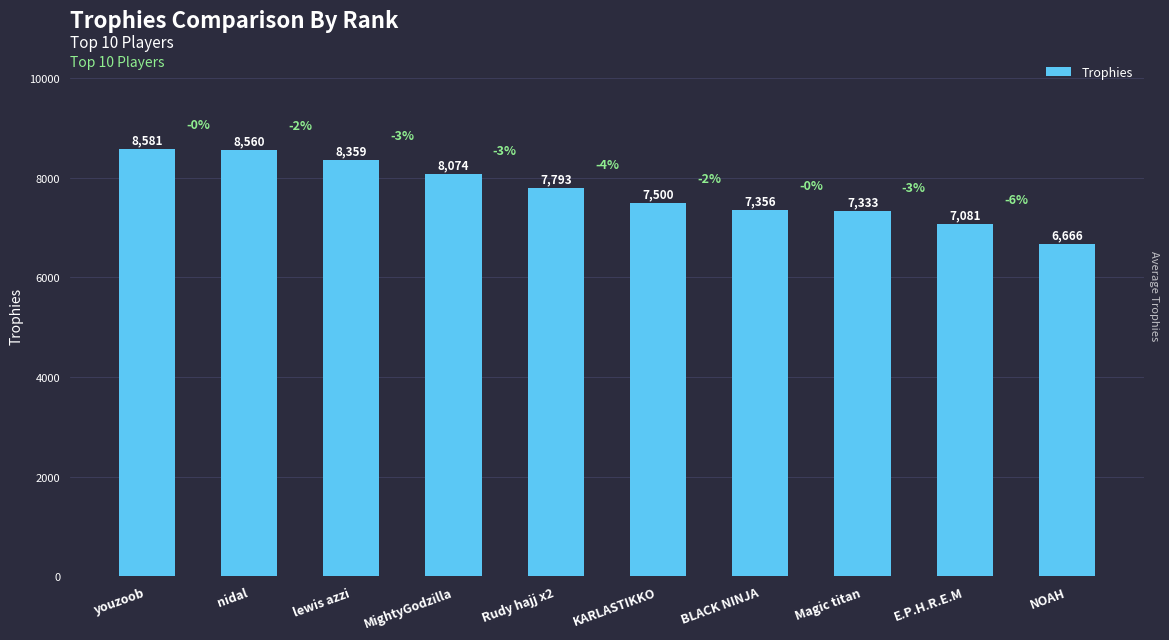

How many bars are there in total?

10